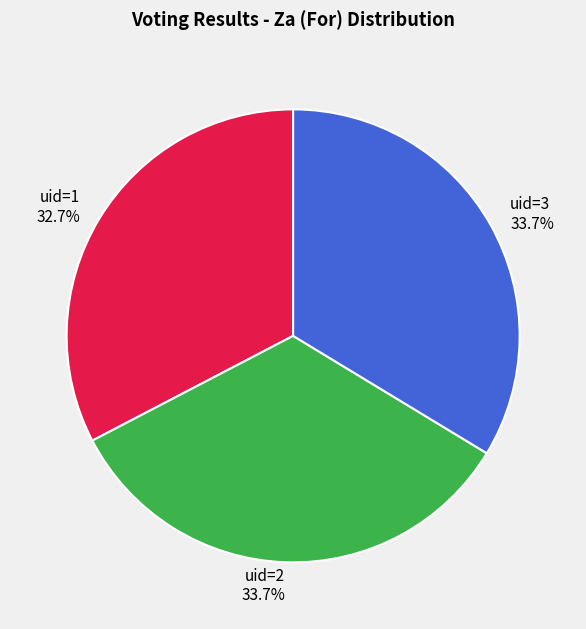

Is there a majority slice in this chart?

No